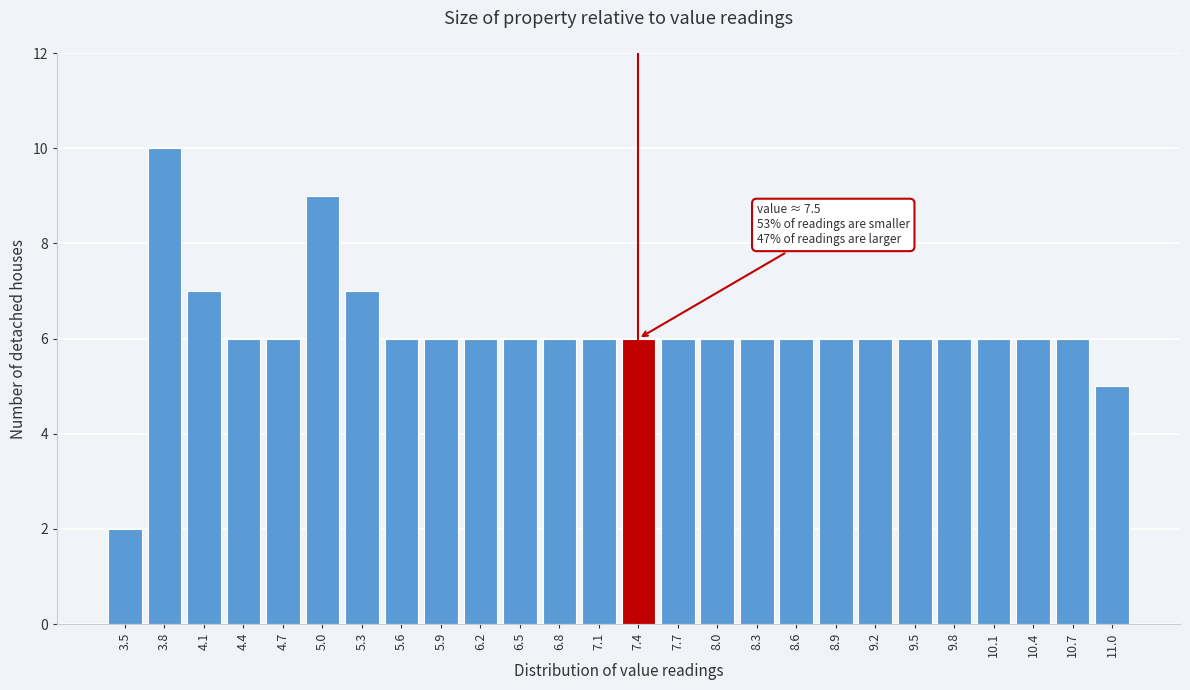

Reading left to right, extract all data points from this chart.

3.5=2	3.8=10	4.1=7	4.4=6	4.7=6	5.0=9	5.3=7	5.6=6	5.9=6	6.2=6	6.5=6	6.8=6	7.1=6	7.4=6	7.7=6	8.0=6	8.3=6	8.6=6	8.9=6	9.2=6	9.5=6	9.8=6	10.1=6	10.4=6	10.7=6	11.0=5